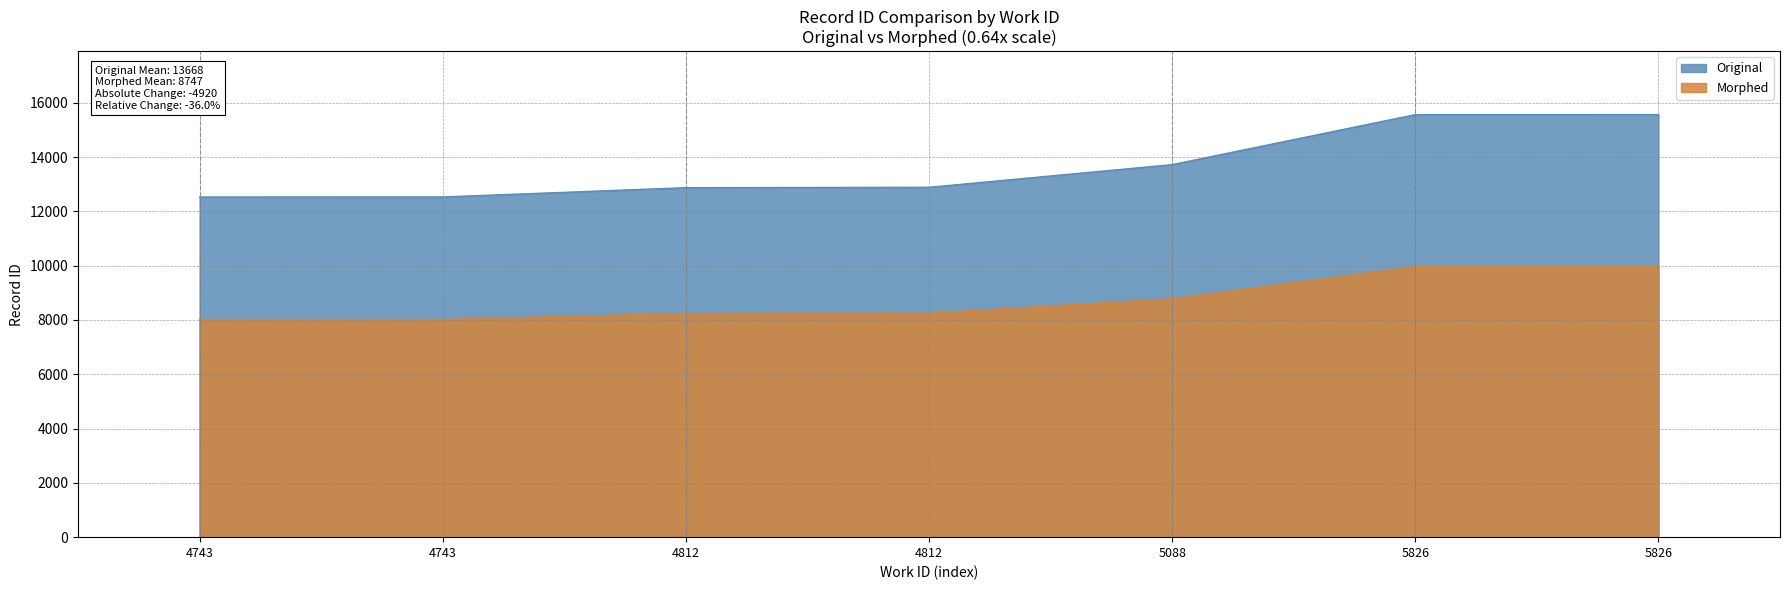

Reading left to right, extract all data points from this chart.

4743=12530	4743=12531	4812=12873	4812=12887	5088=13722	5826=15564	5826=15566